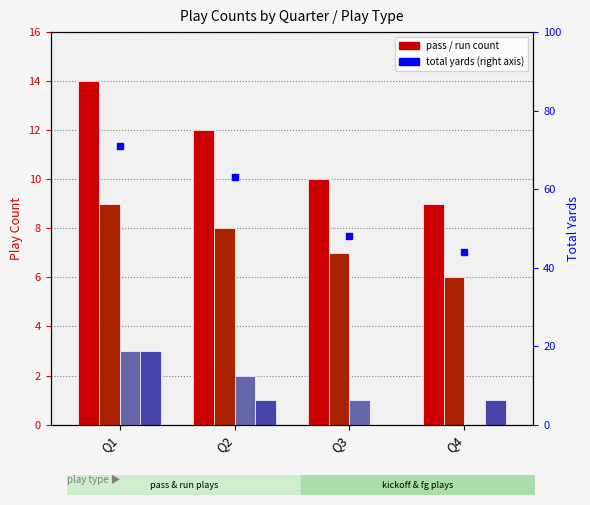

How many values in kickoff are above zero?

3